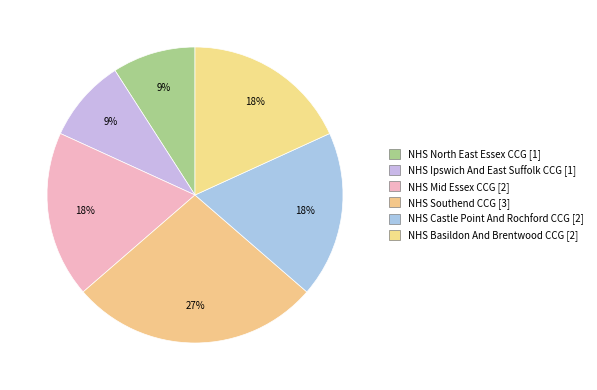

To the nearest percent, what is the average slice percentage?

17%